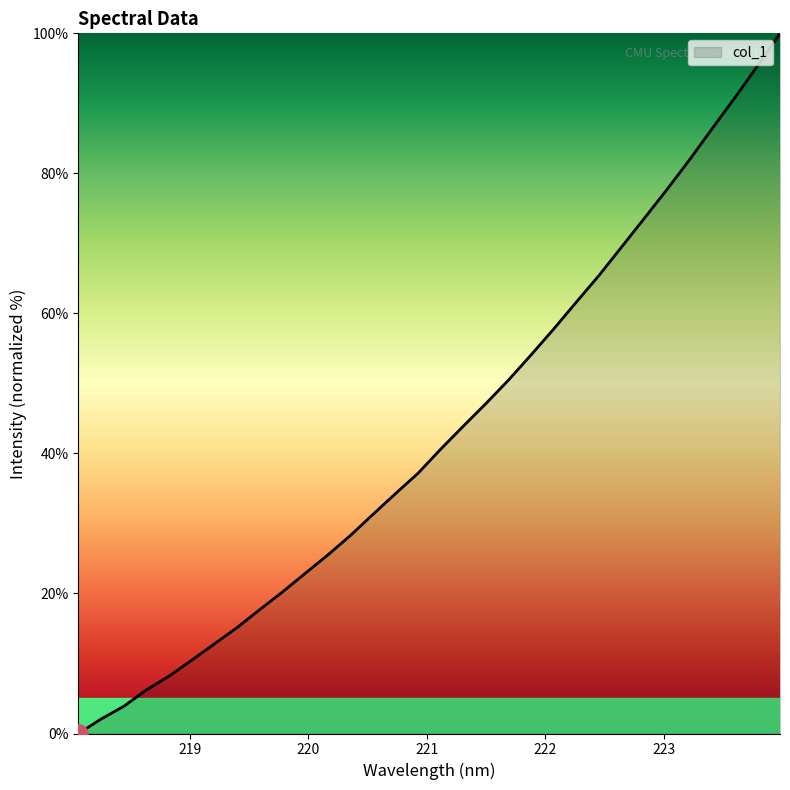

What is the maximum value shown in the chart?

100.0